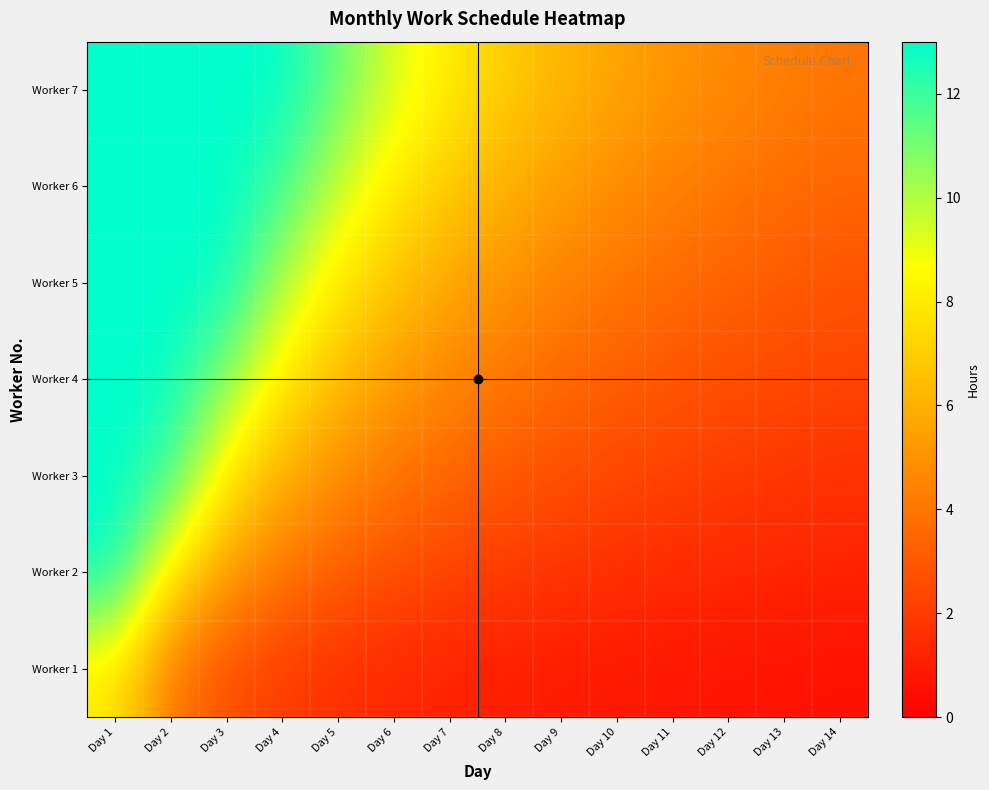

Which has a higher value, Day 3 or Day 1?

Day 1